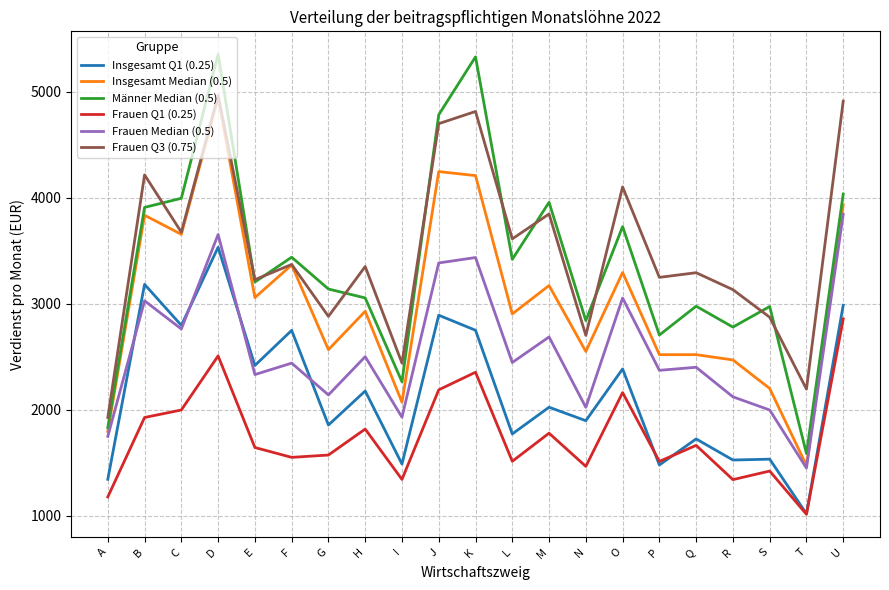

How many distinct data groups are displayed?

6